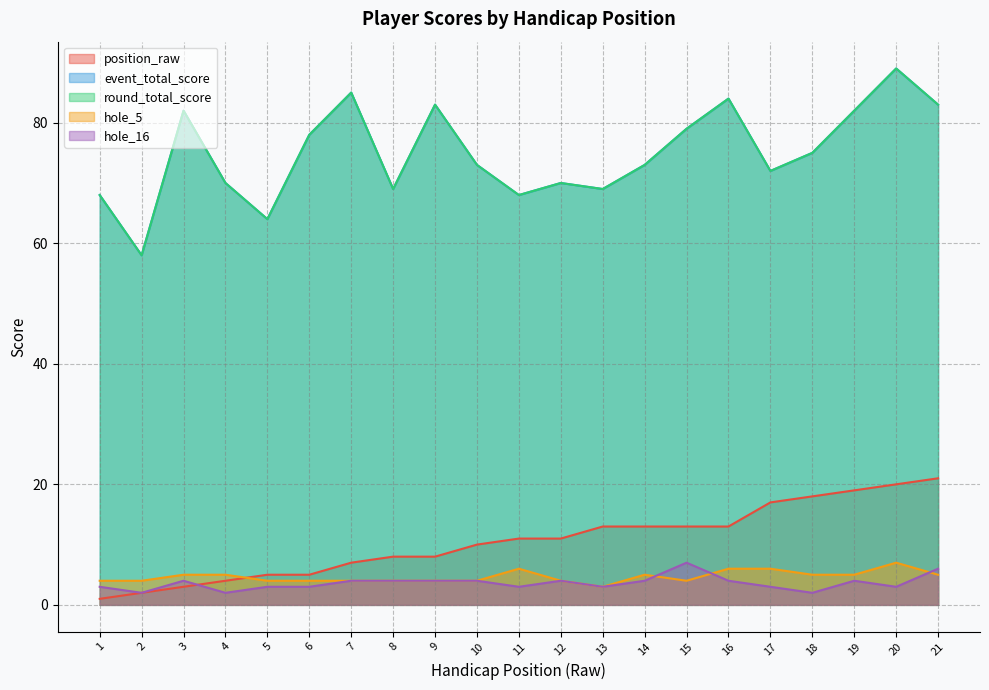

Which series changed the most between 11 and 15?

event_total_score